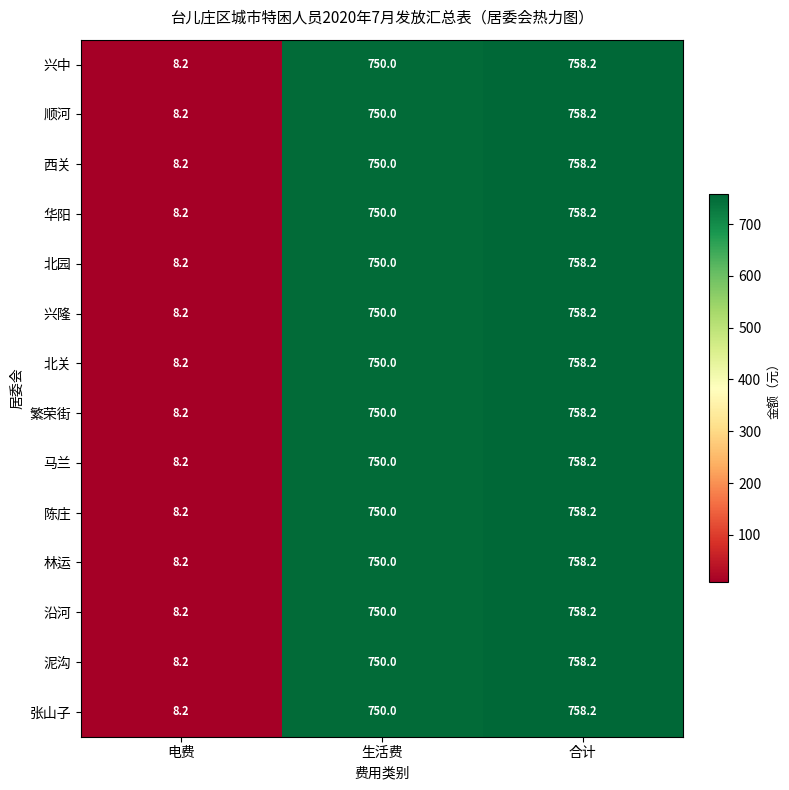

Is it true that 陈庄 equals 488.4 at 合计?

False